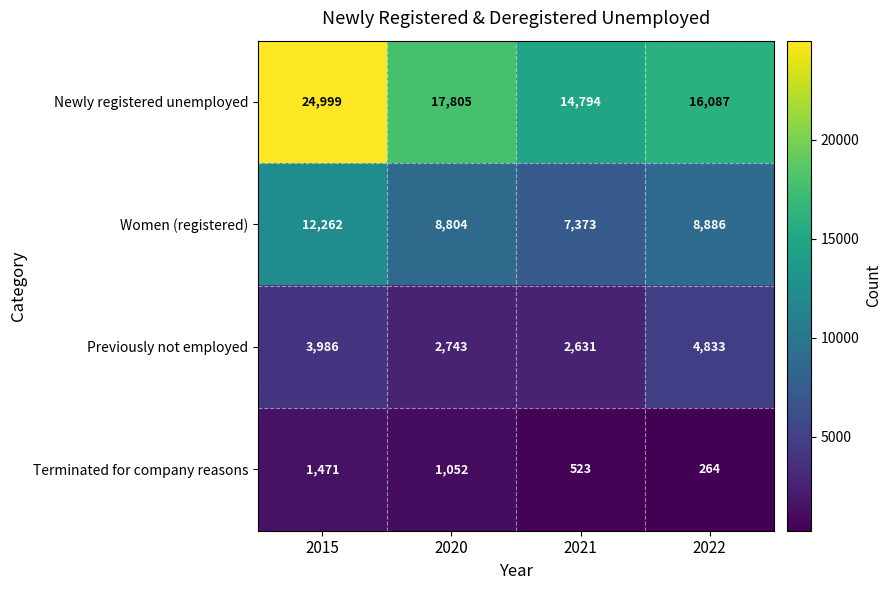

What is the spread (max minus min) of values at 2021?

14271